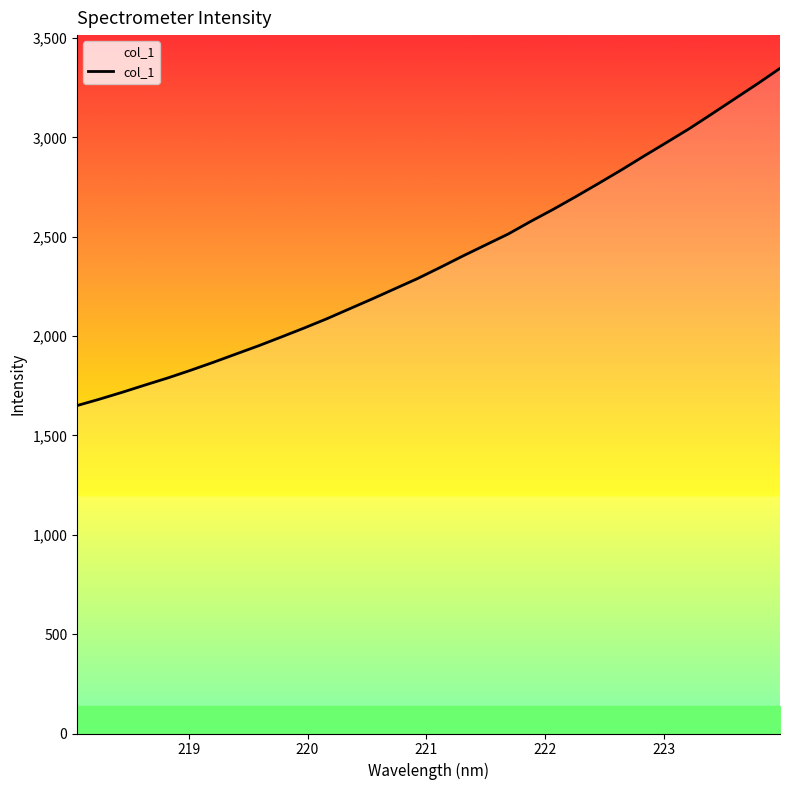

What is the greatest value displayed?

3347.8